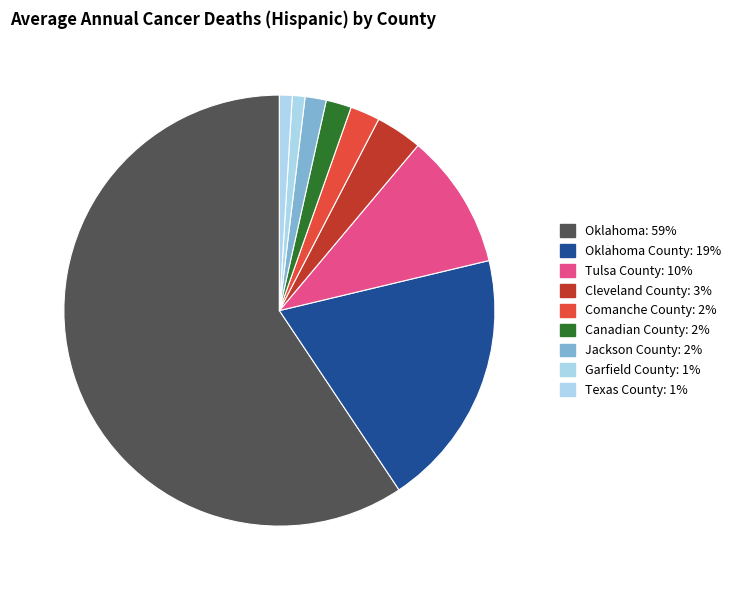

How many slices are in this pie chart?

9